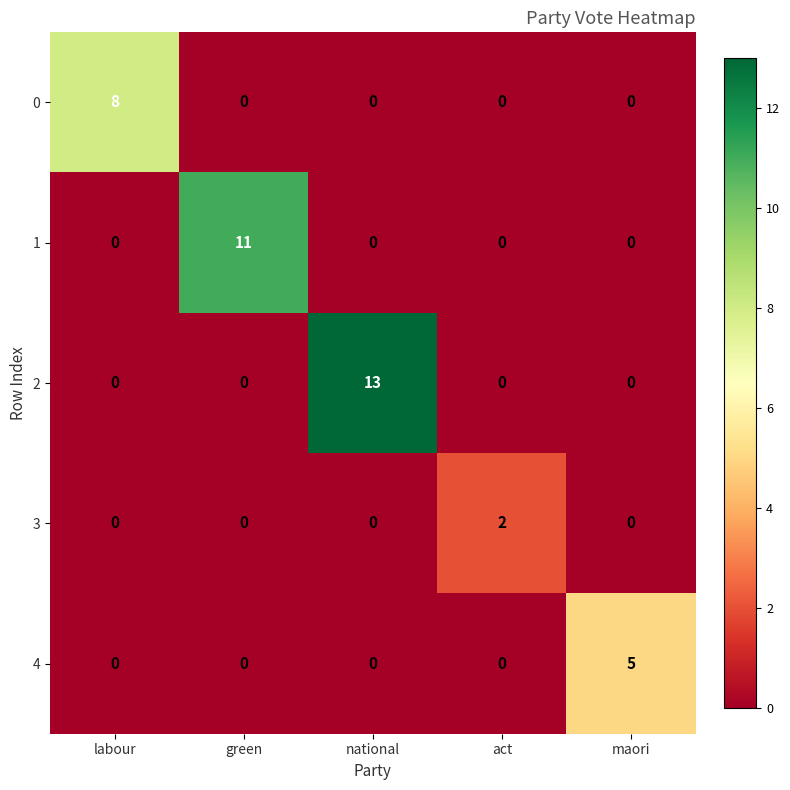

Is it true that 2 equals 0 at green?

True